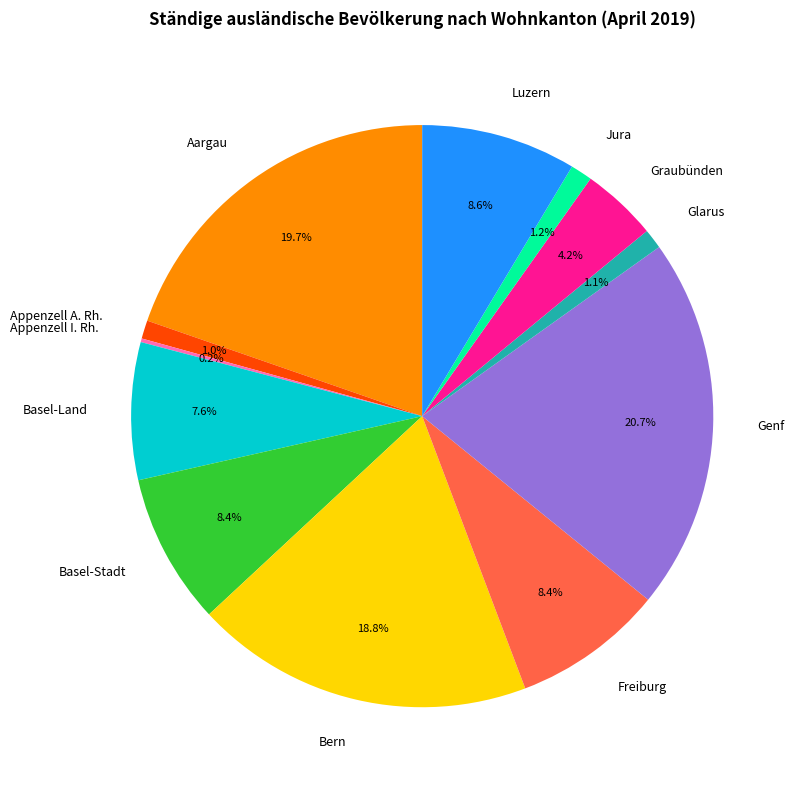

Is Graubünden the majority of the pie?

No